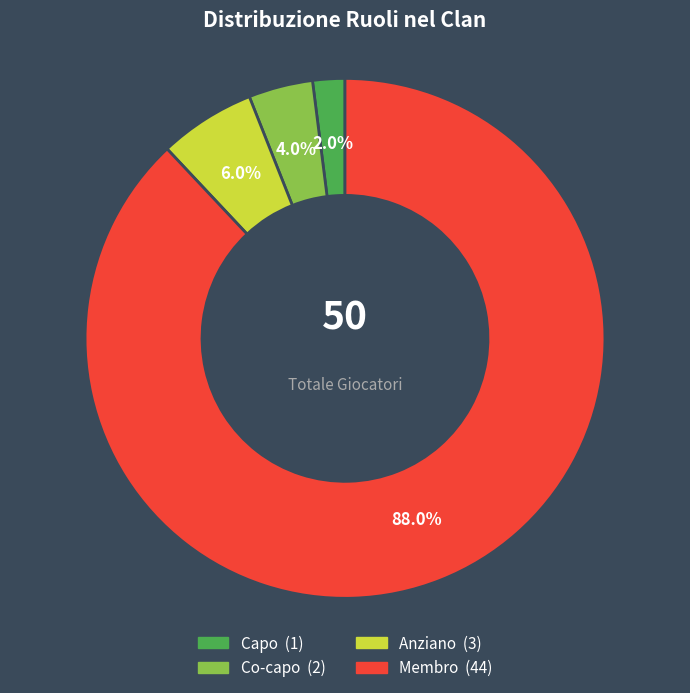

Does Anziano represent more than half of the total?

No